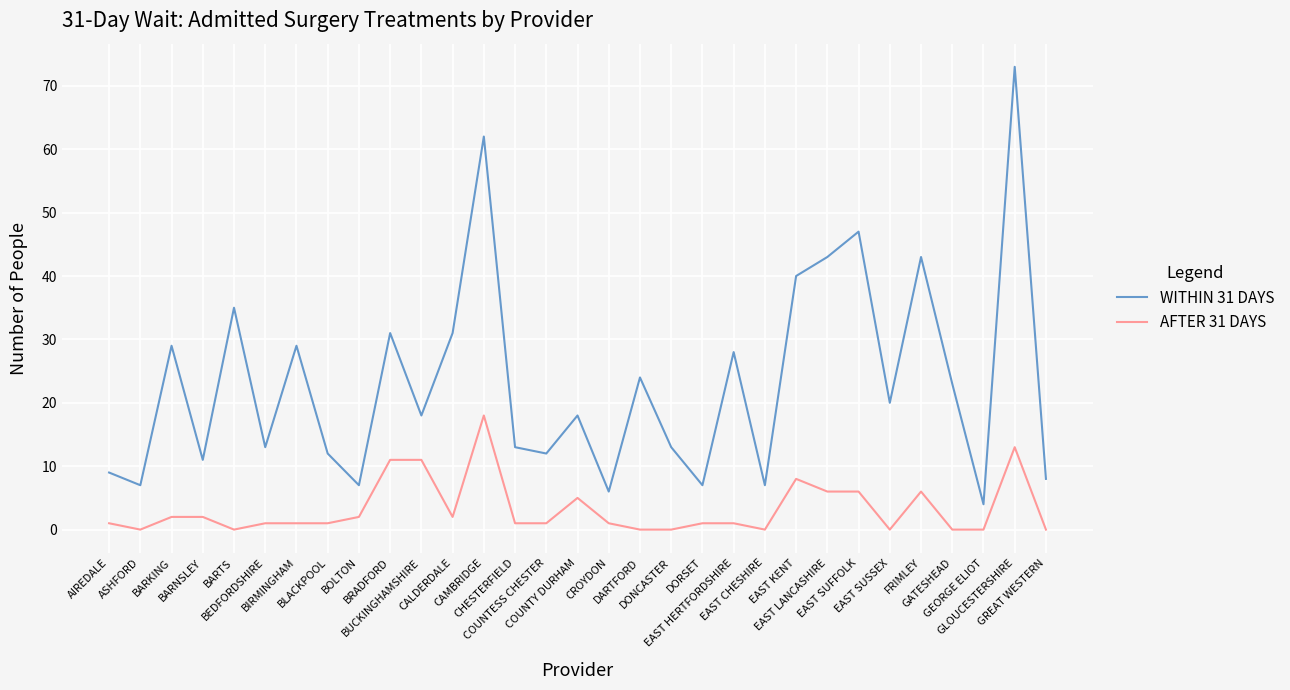

True or false: WITHIN 31 DAYS and AFTER 31 DAYS intersect in this chart.

False